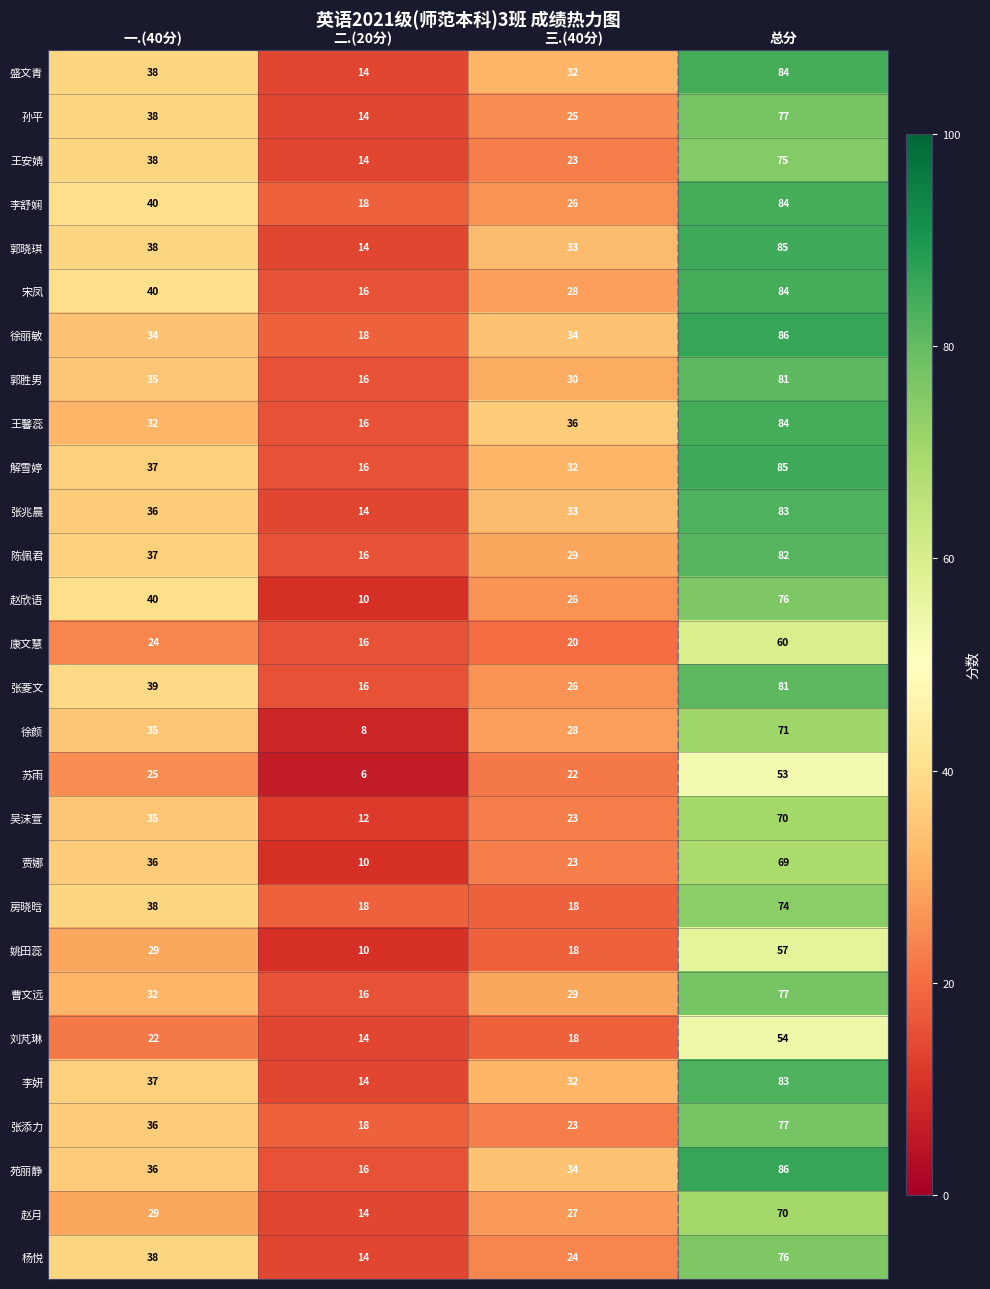

Where is 李舒娴 nearest to the value 51?

一.(40分)